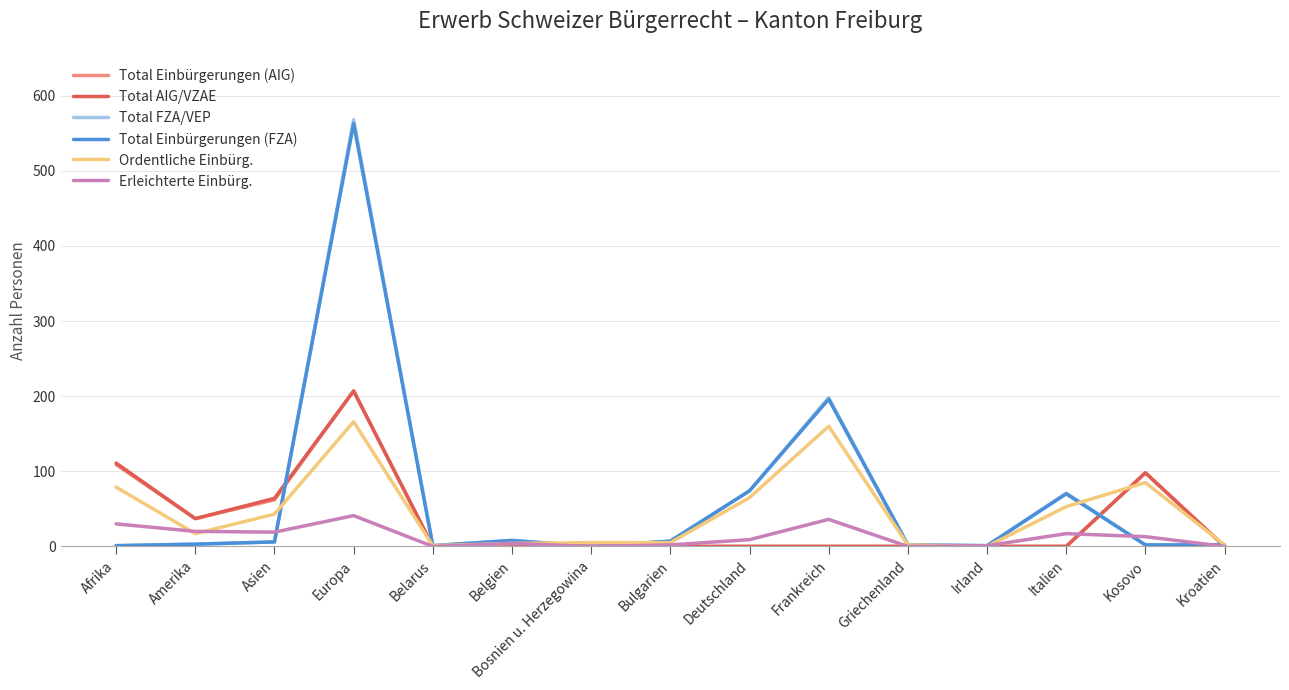

At which category does the chart reach its peak across all series?

Europa